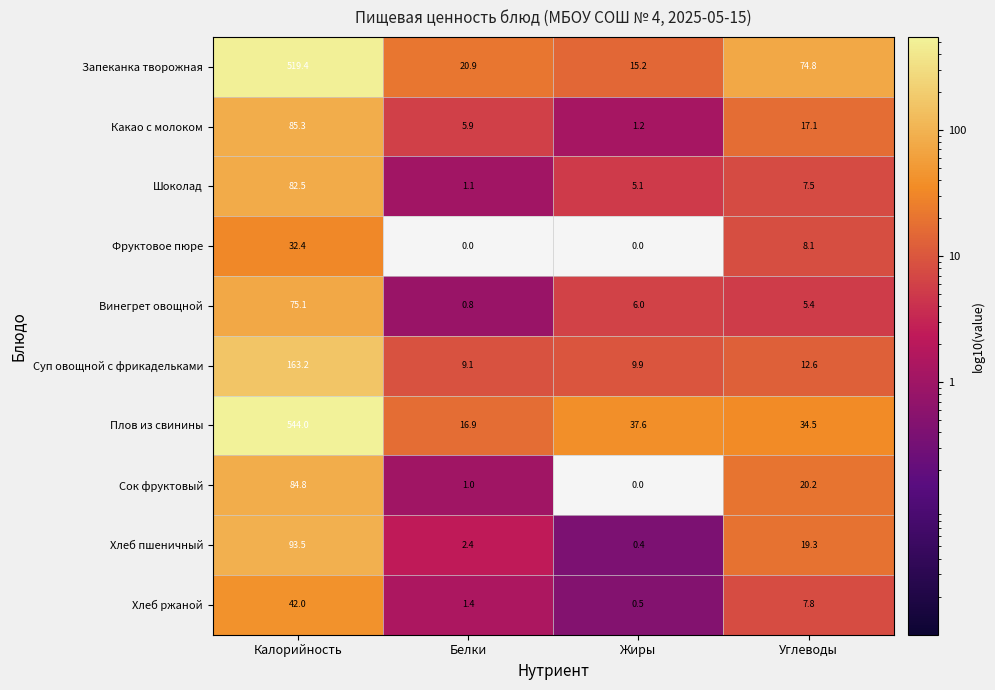

At which label does Суп овощной с фрикадельками first exceed 12?

Калорийность